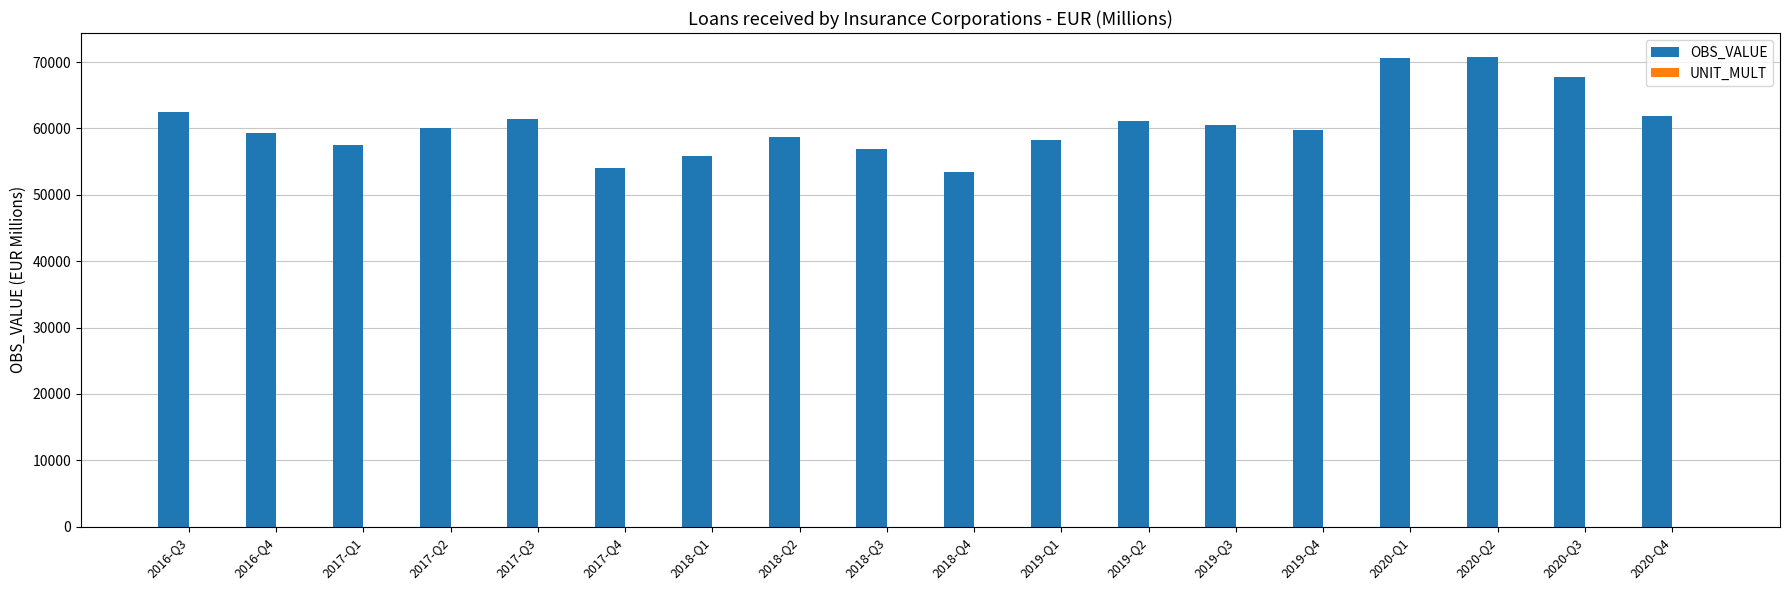

True or false: OBS_VALUE has a value of 70559.6 at 2020-Q1.

True